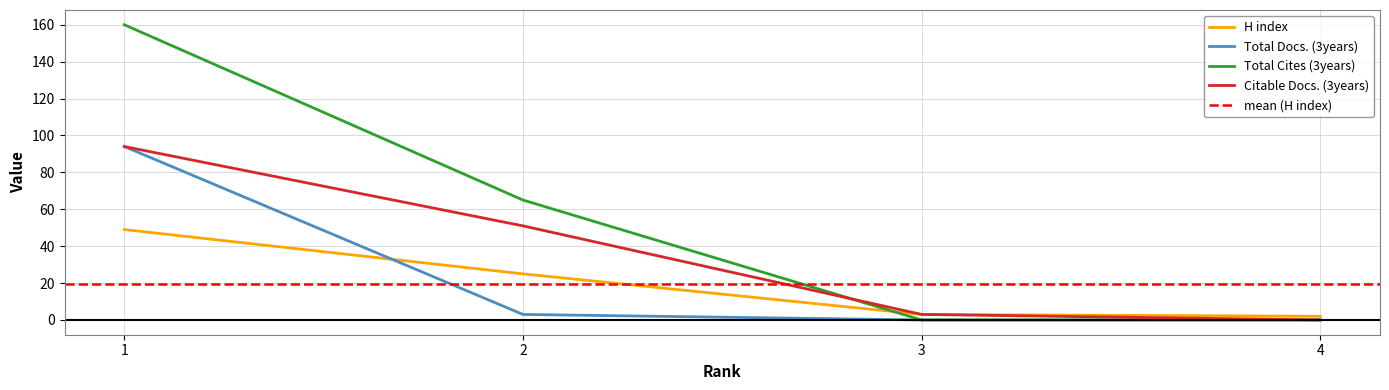

Is the value of Total Cites (3years) at 2 greater than the value of Total Docs. (3years) at 2?

Yes